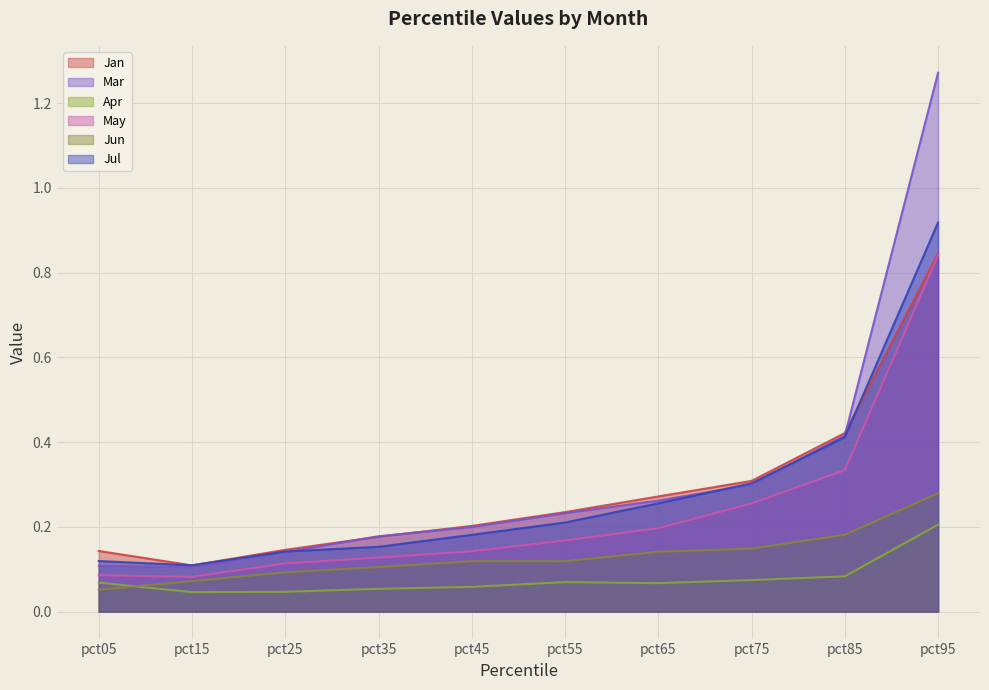

How many intersections are there between Jul and Mar?

3